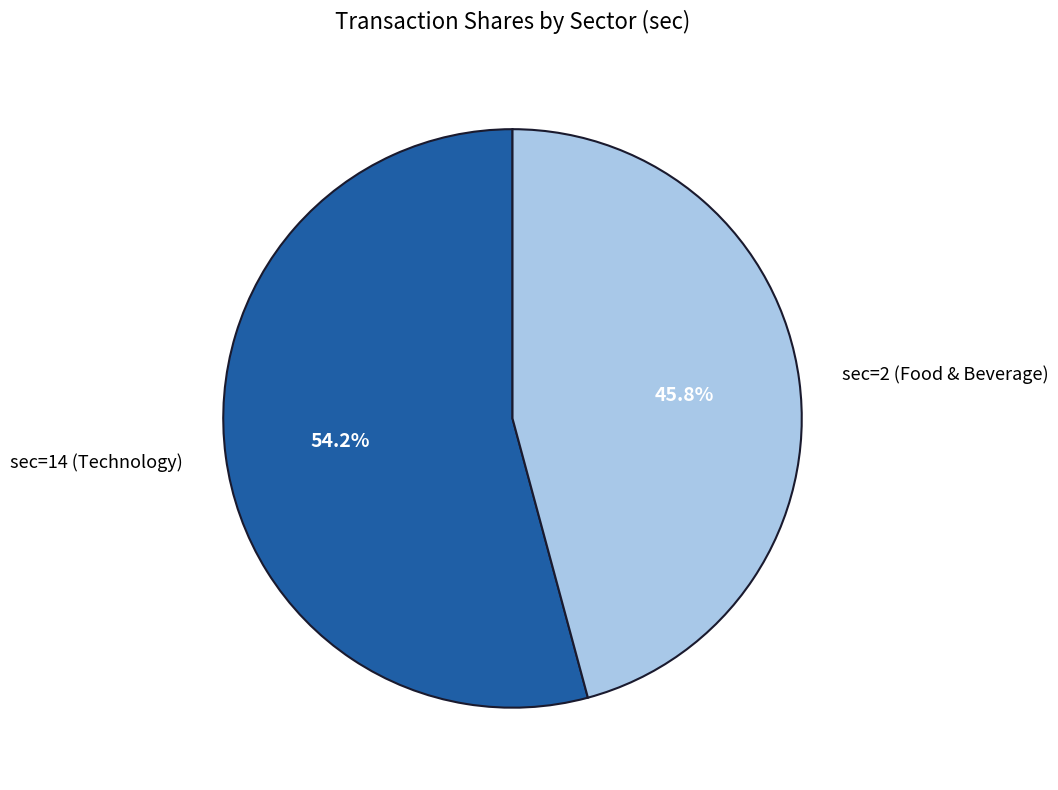

Does any single category account for the majority?

Yes